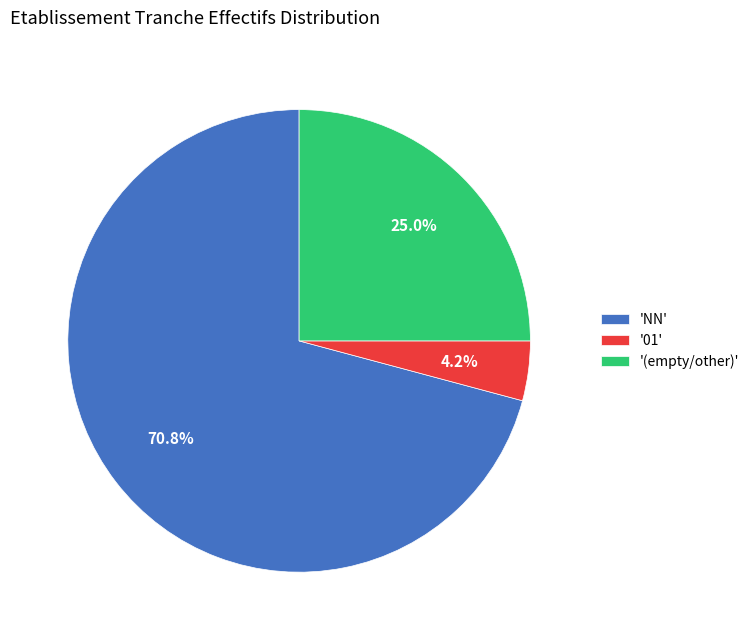

What is the majority slice?

'NN'